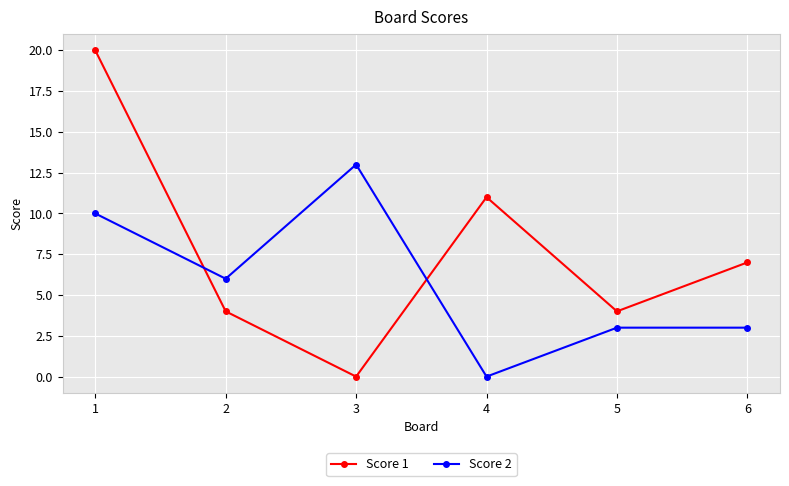

True or false: Score 2 and Score 1 cross at least once.

True